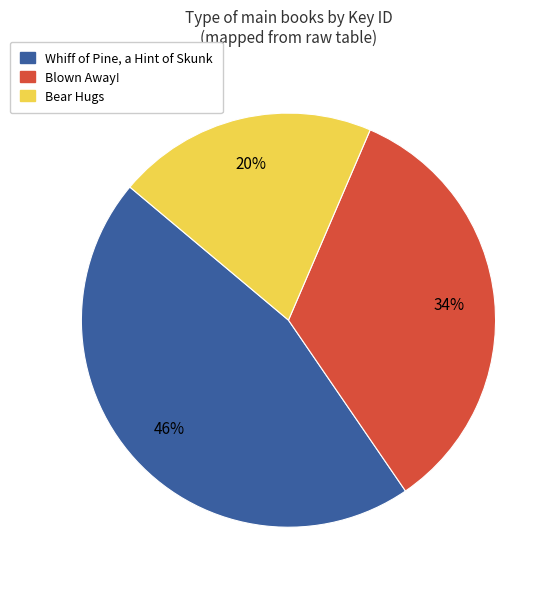

How many segments does this pie chart have?

3